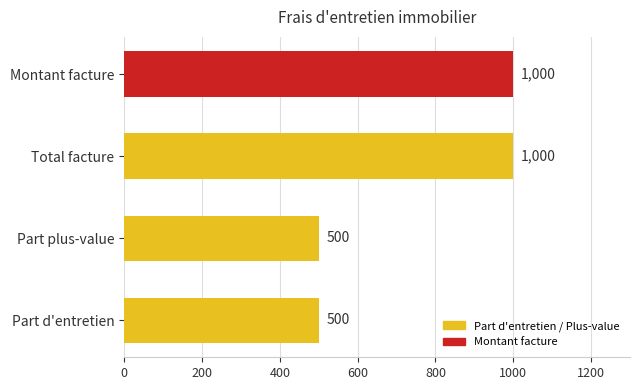

Count the values in the range 500 to 1000.

4